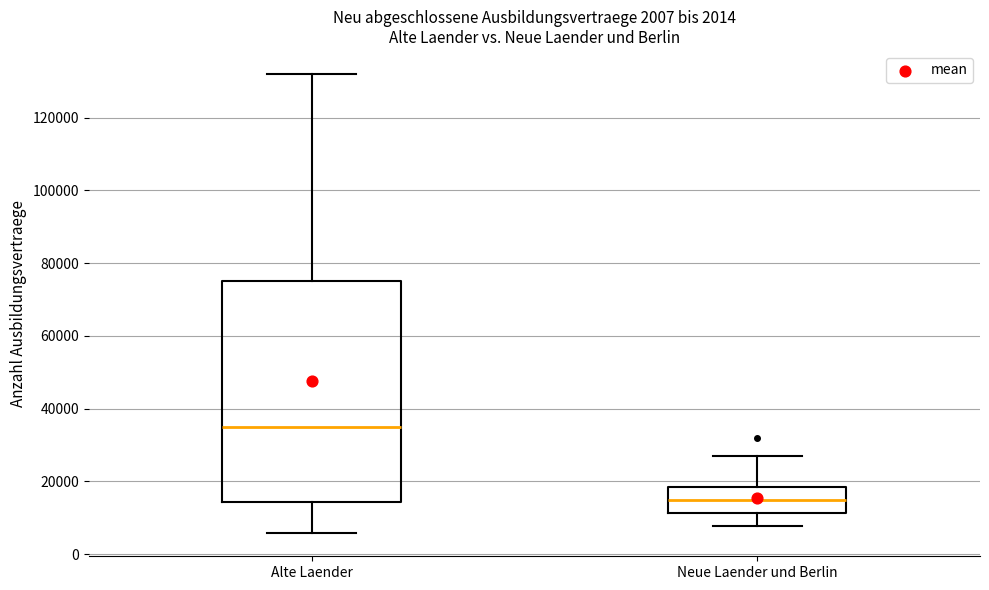

Comparing the boxes themselves (not the whiskers), which one is the tallest?

Alte Laender